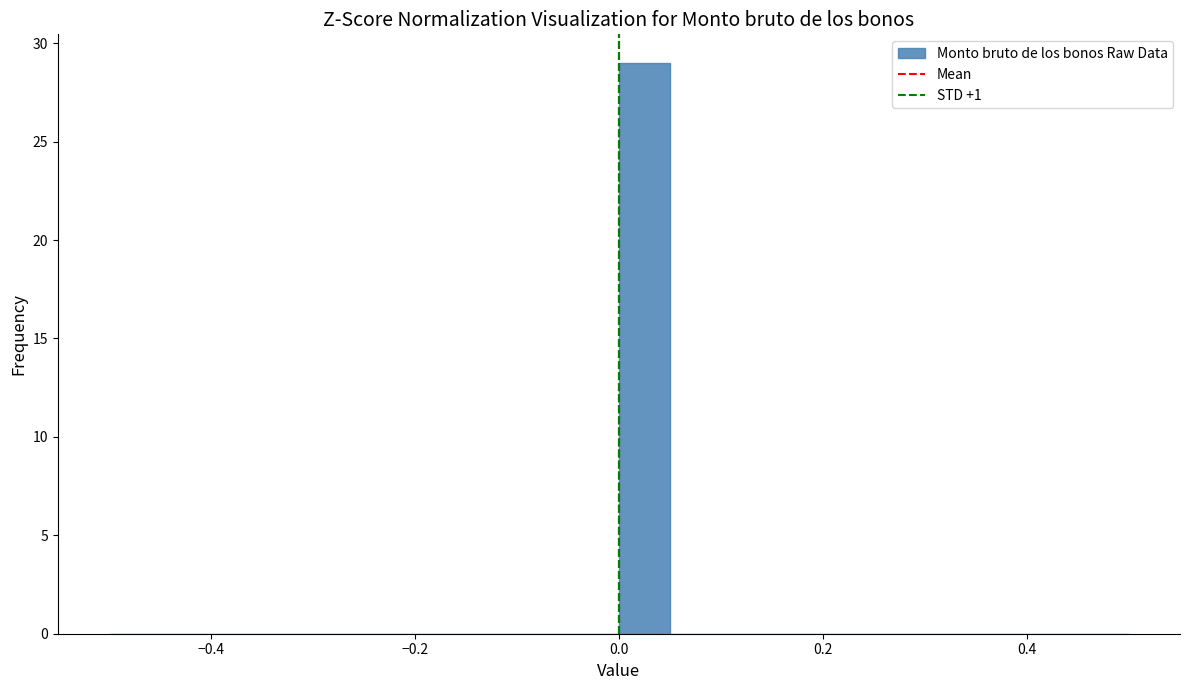

Around what value on the x-axis is the tallest bar? Give the approximate position of its centre, as read against the axis.

0.02